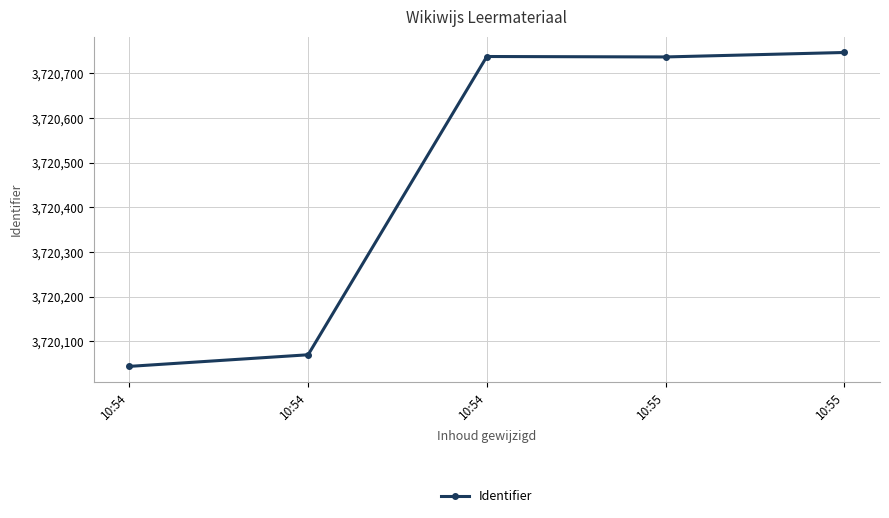

Is this an area chart (filled region under the line)?

No